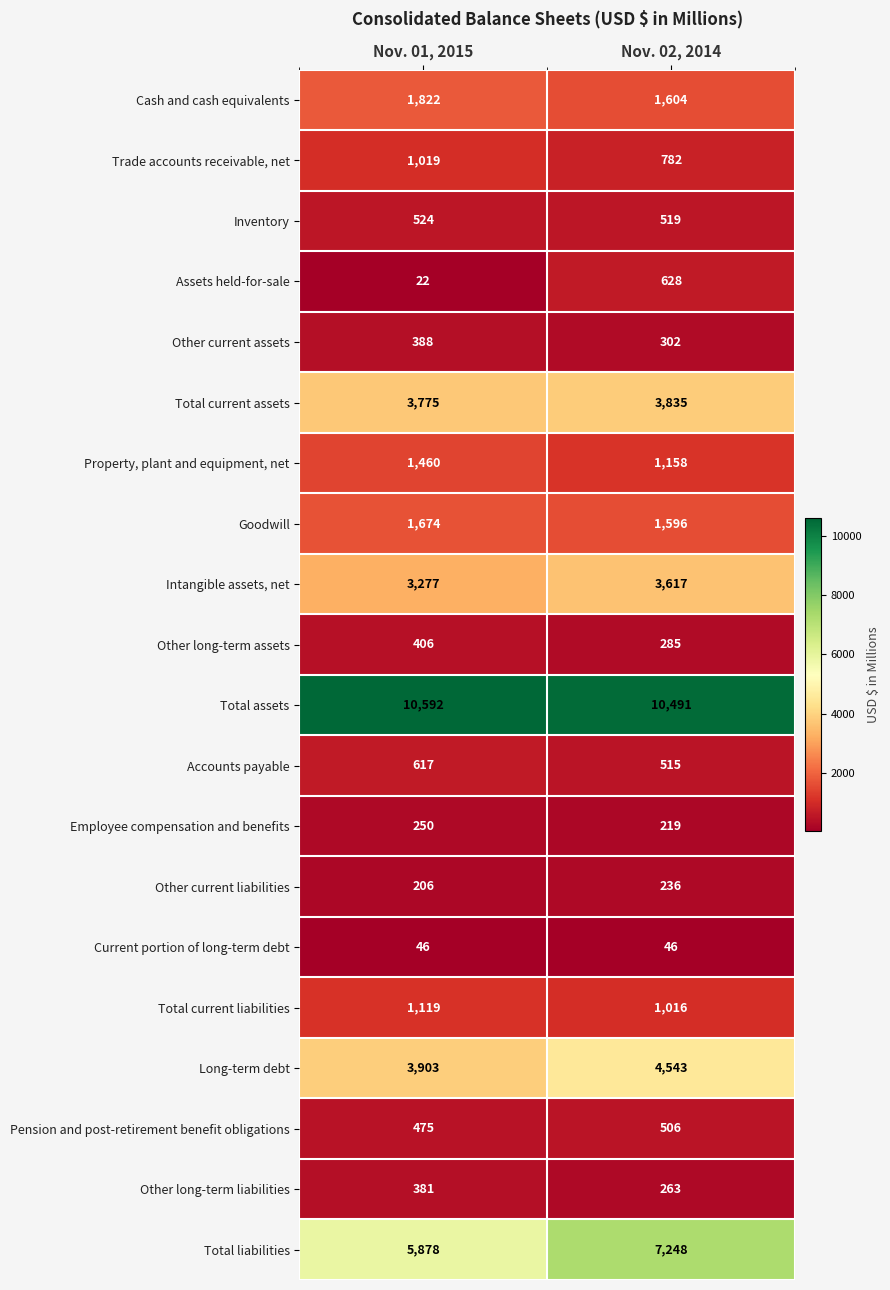

List the labels in order of Pension and post-retirement benefit obligations value, largest first.

Nov. 02, 2014, Nov. 01, 2015